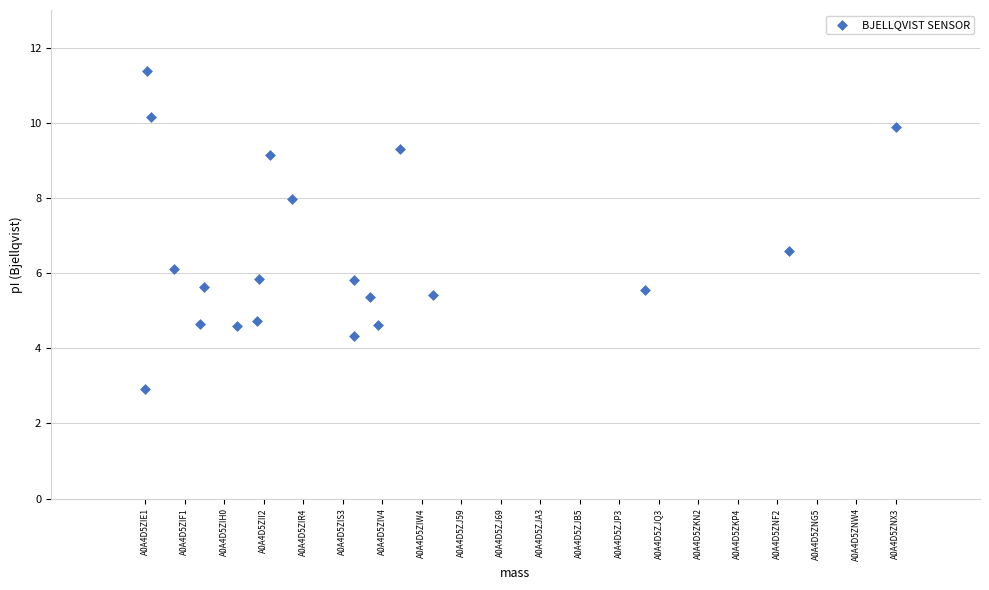

What Y value in the scatter plot is closest to 7?

6.6